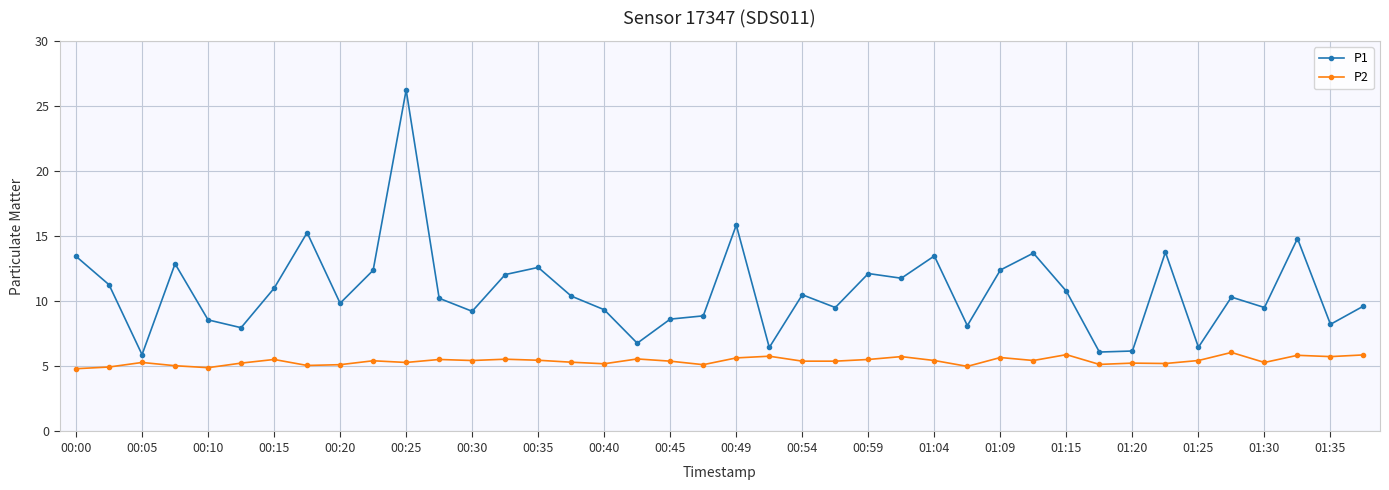

List the series in order of their peak value, lowest first.

P2, P1